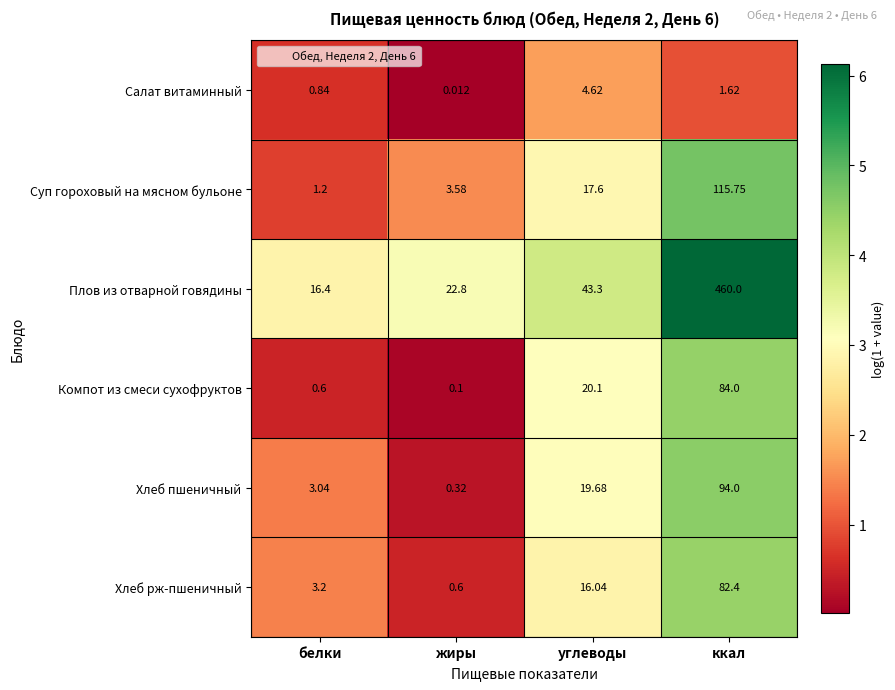

At which label does Салат витаминный first exceed 1?

углеводы